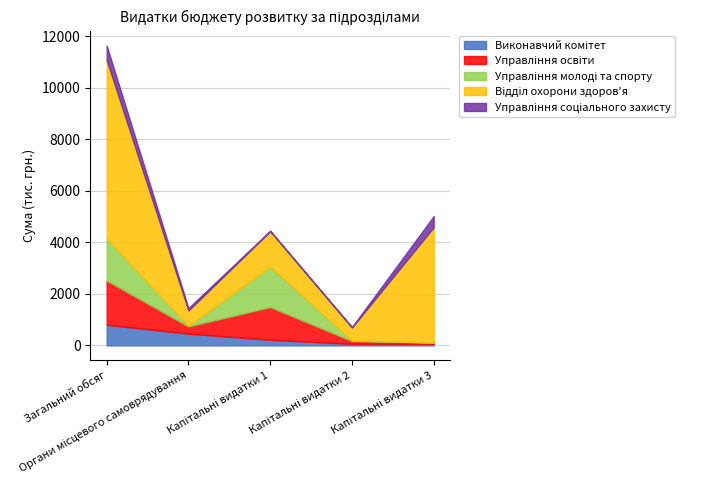

At which category does the chart reach its peak across all series?

Загальний обсяг